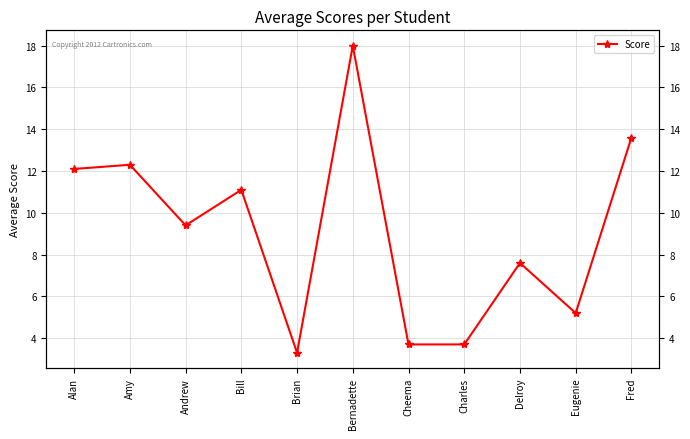

Read the value at Brian.

3.3